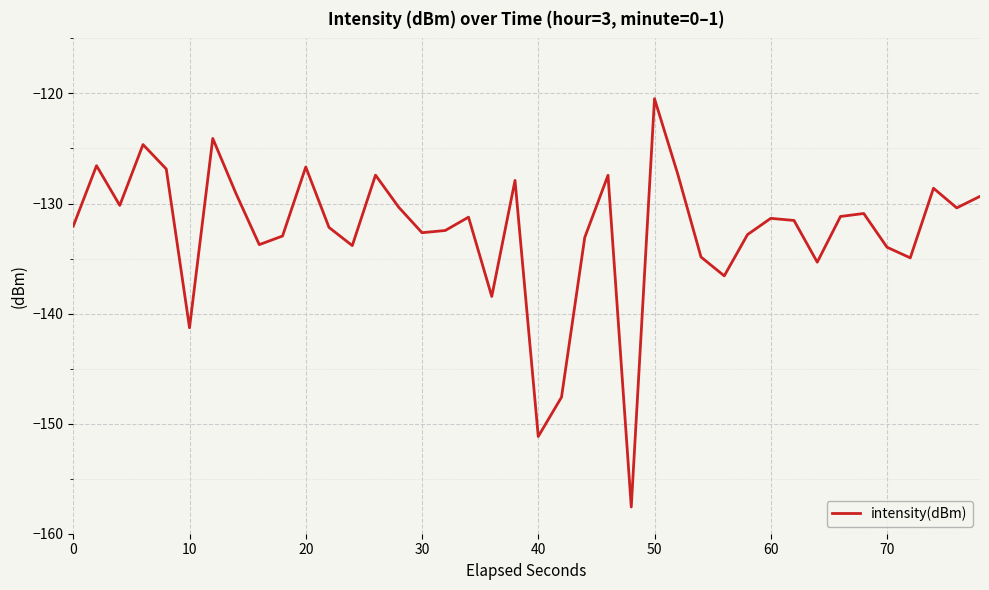

What is the smallest value displayed?

-157.6